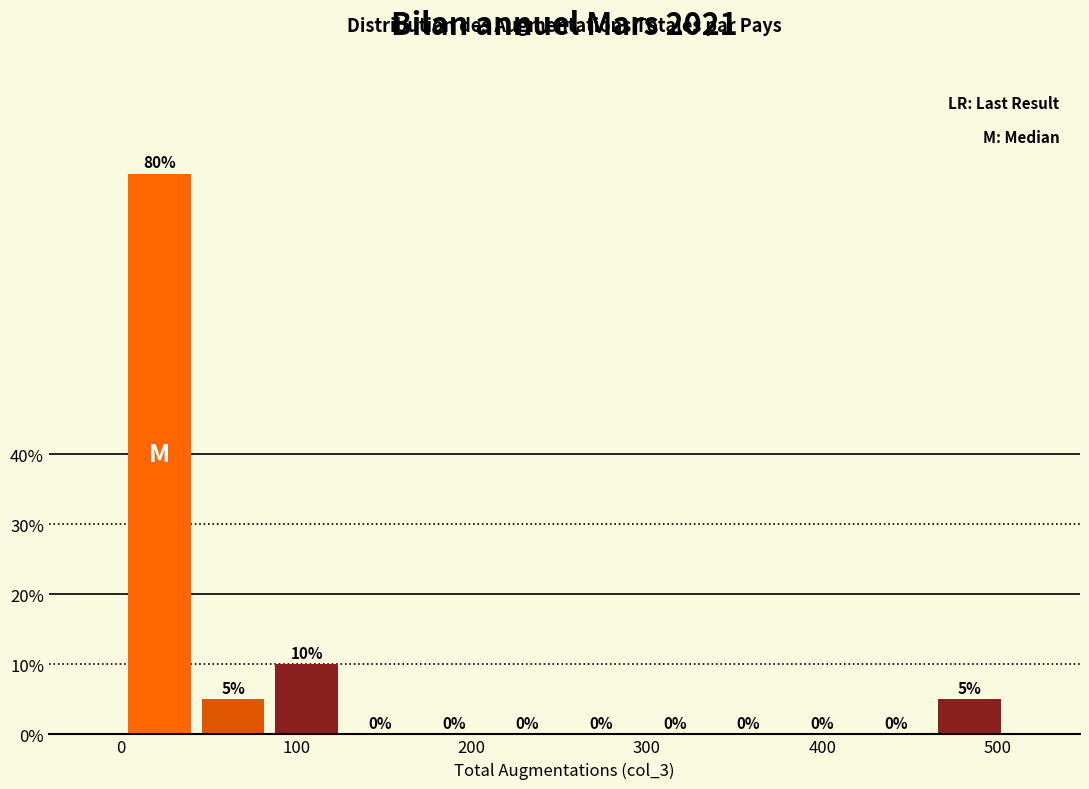

Reading left to right, transcribe this chart: for each bar, give the range it covers on the x-axis and its height. The bar edges are not printed on the chart, so give them approximately, as read against the axis.

1 to 43: 80
43 to 85: 5
85 to 127: 10
127 to 169: 0
169 to 211: 0
211 to 253: 0
253 to 295: 0
295 to 337: 0
337 to 379: 0
379 to 421: 0
421 to 463: 0
463 to 505: 5